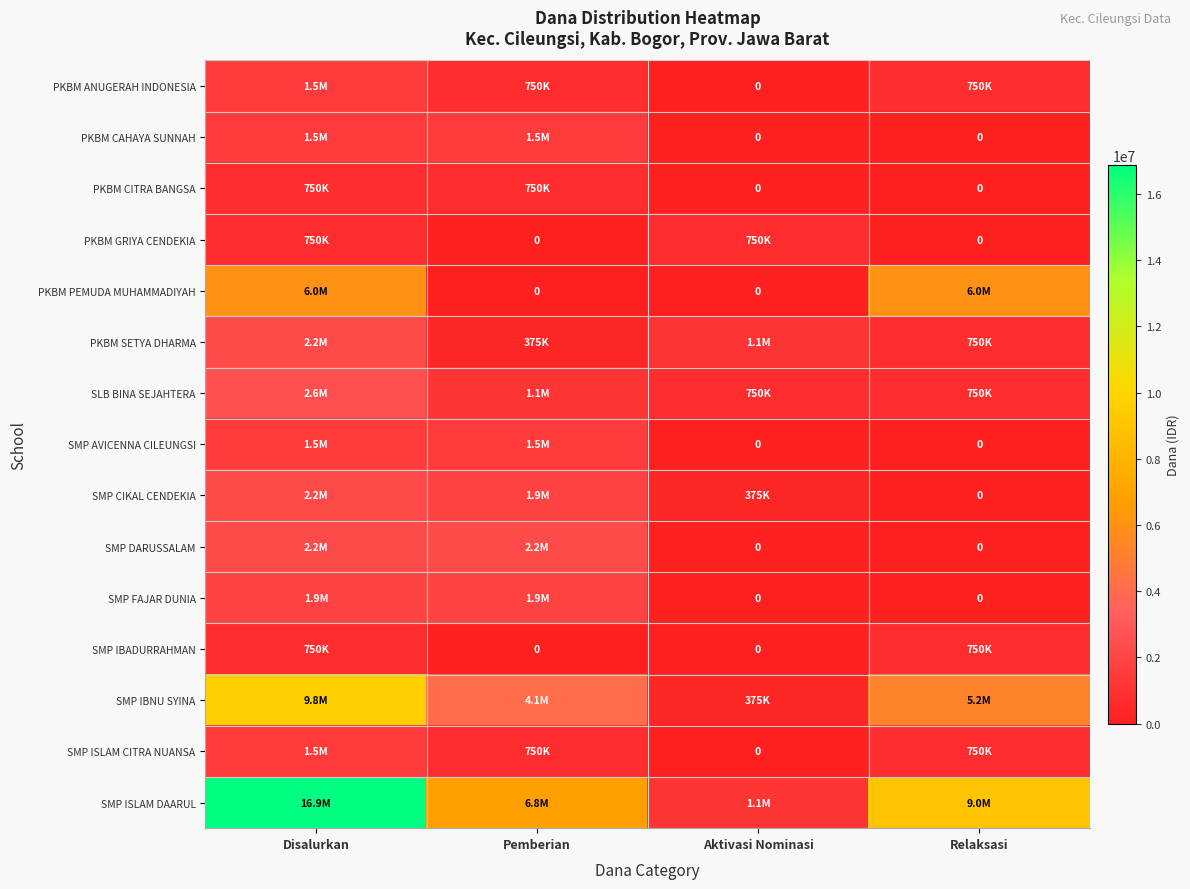

How many positive values does the SMP ISLAM CITRA NUANSA series have?

3